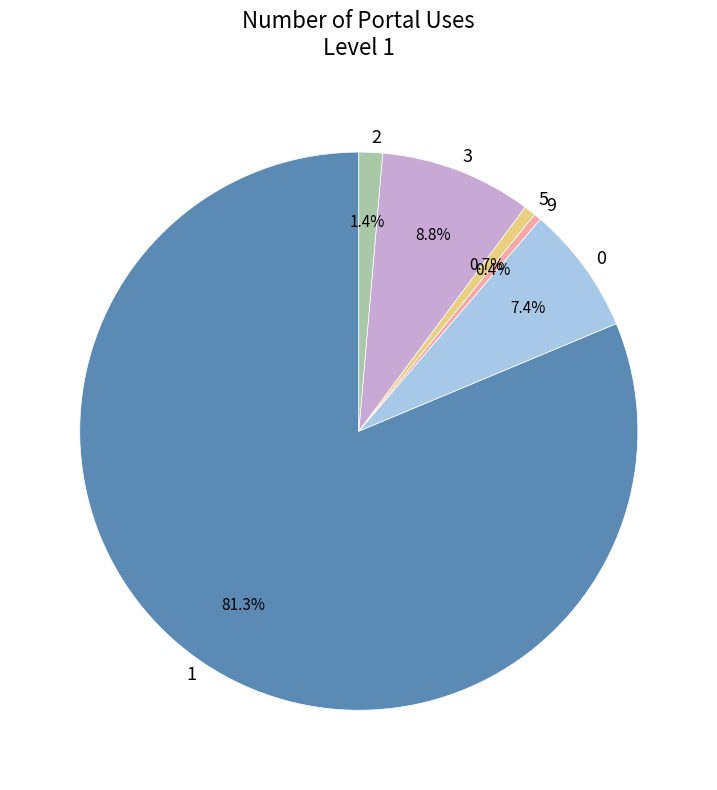

To the nearest percent, what is the average slice percentage?

17%